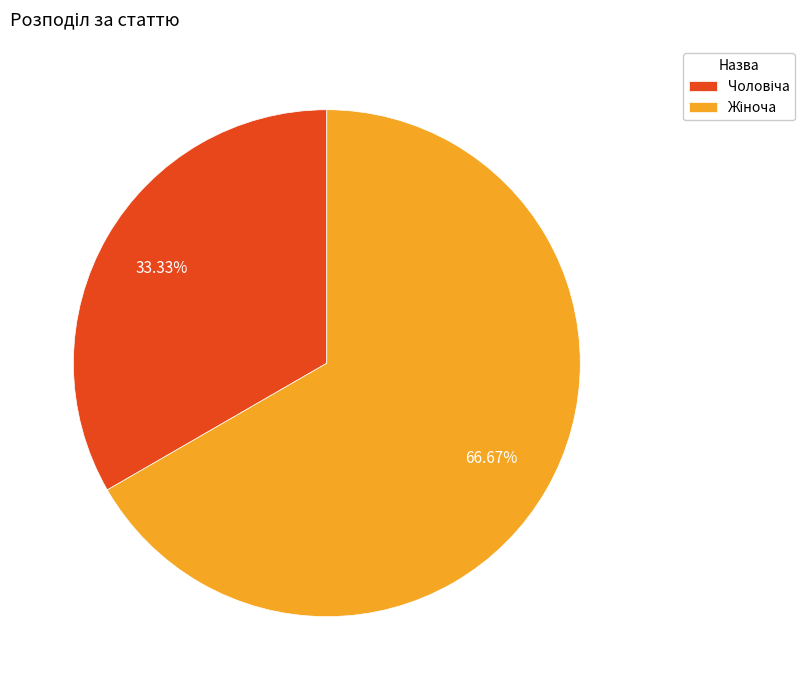

Is there a majority slice in this chart?

Yes